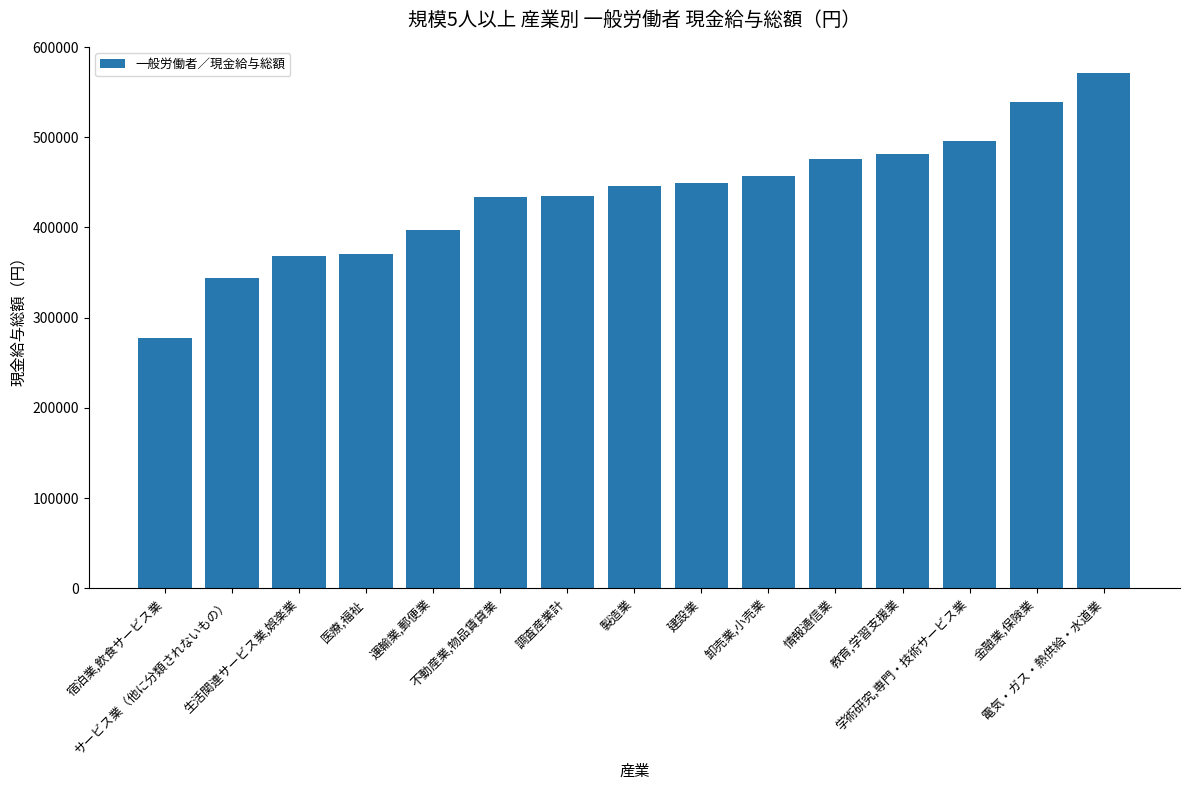

Count the number of categories in the chart.

15